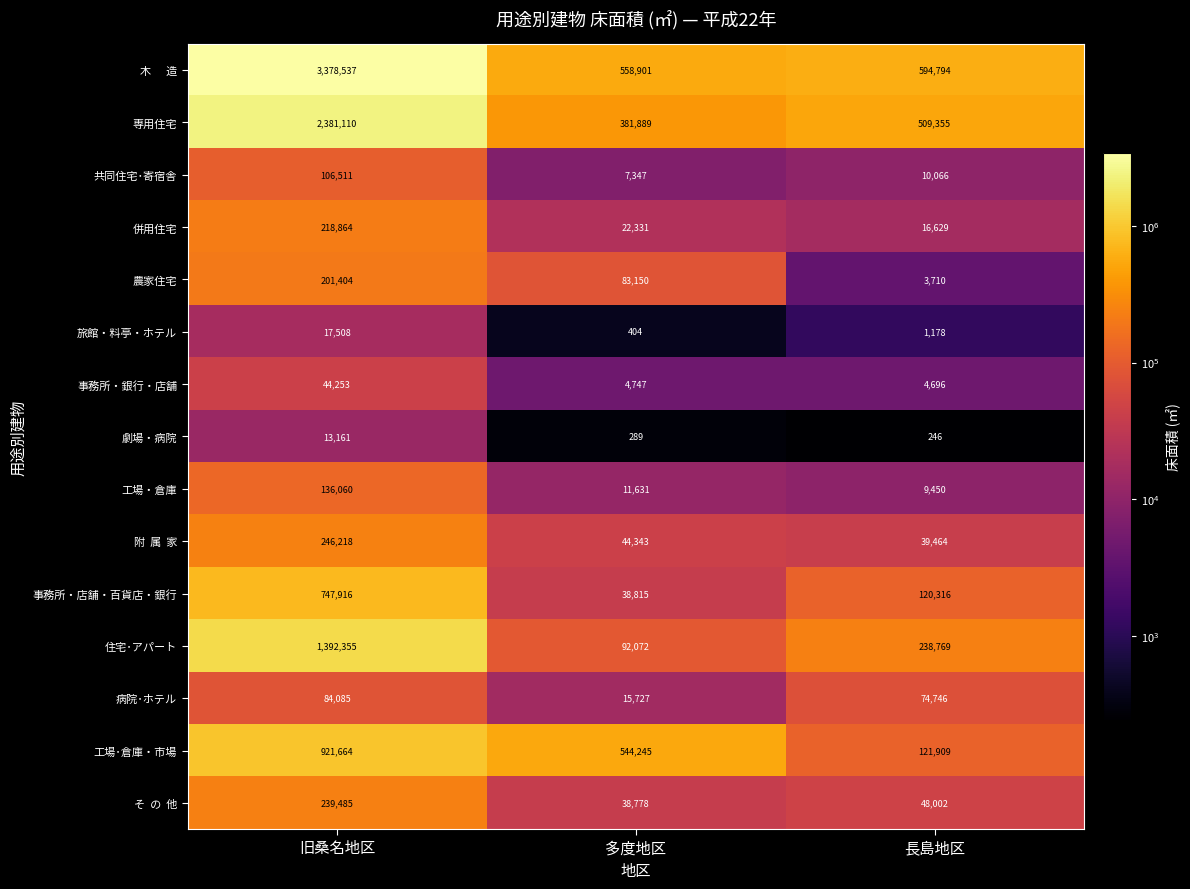

What is the highest value of the 劇場・病院 series?

13161